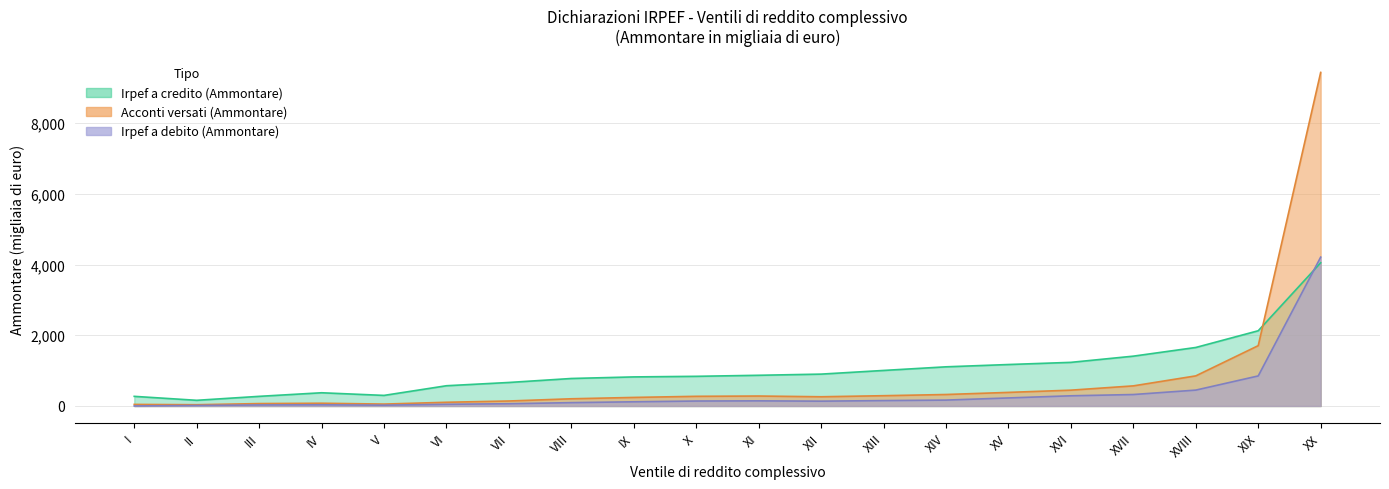

What is the lowest value of the Irpef a debito (Ammontare) series?

1.5